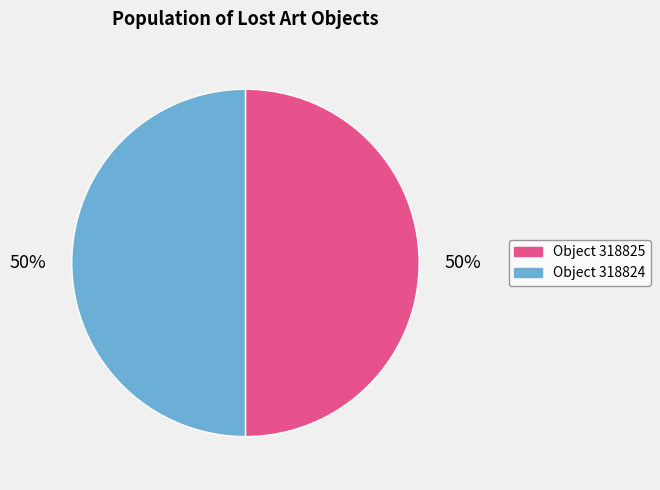

To the nearest percent, what is the average slice percentage?

50%